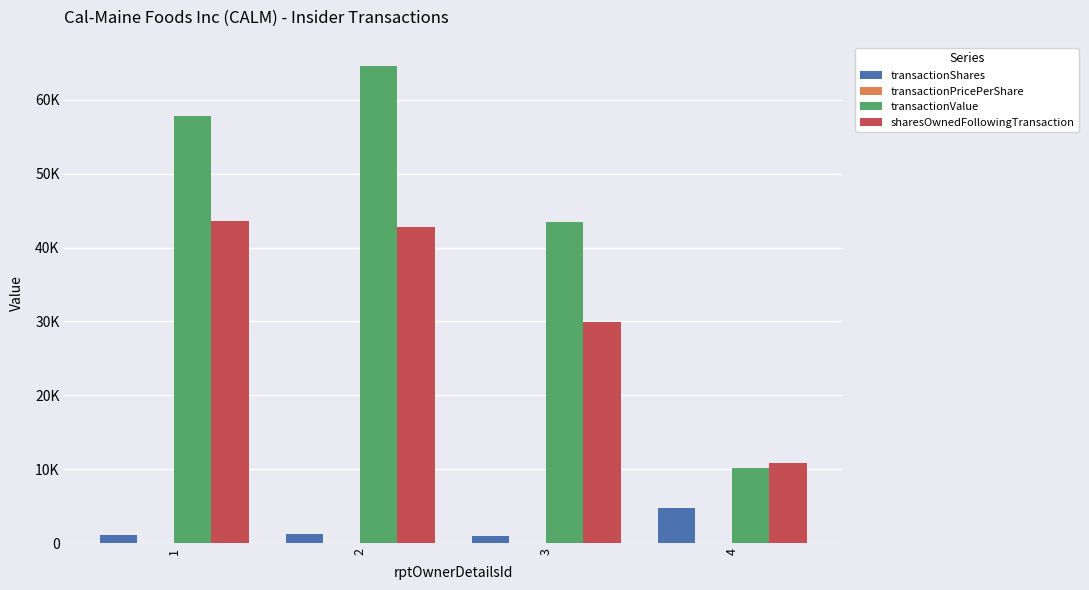

What is the average value of the transactionShares series?

2000.0